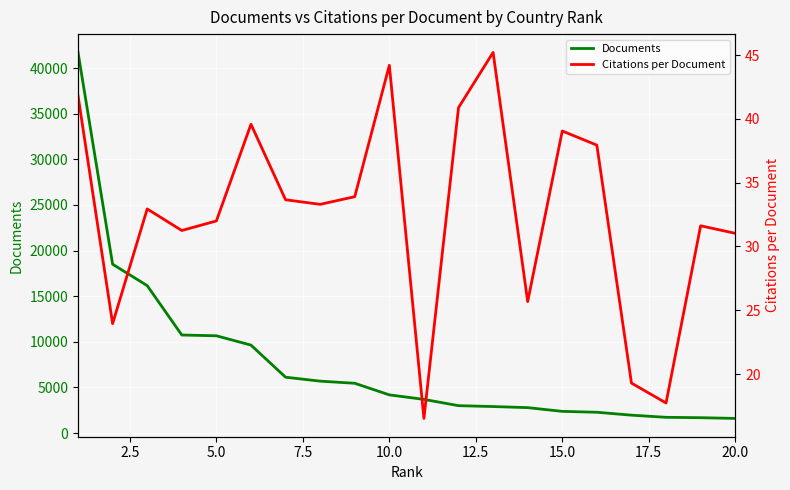

What is the sum of all Documents values?

152825